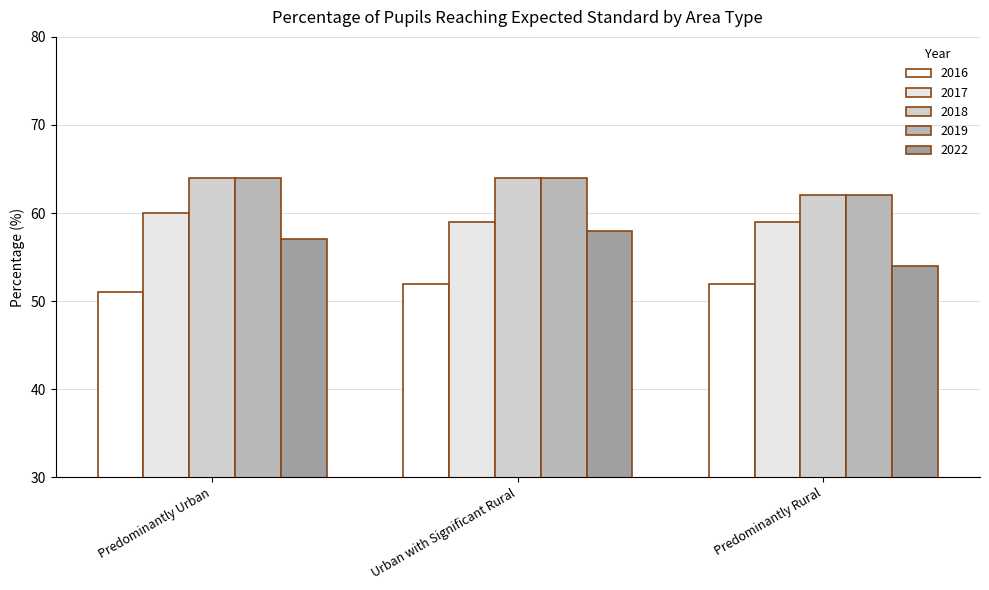

Which series has the widest spread of values?

2022